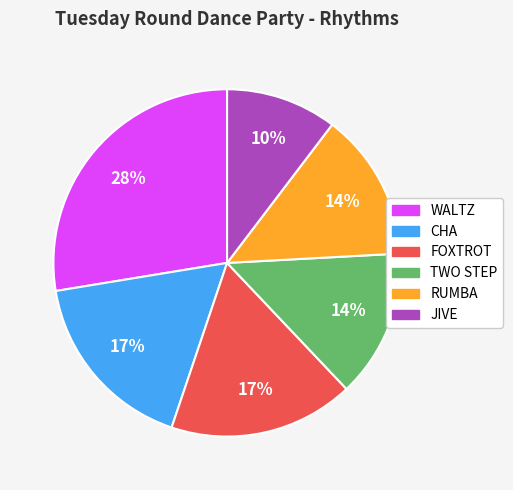

How many segments does this pie chart have?

6